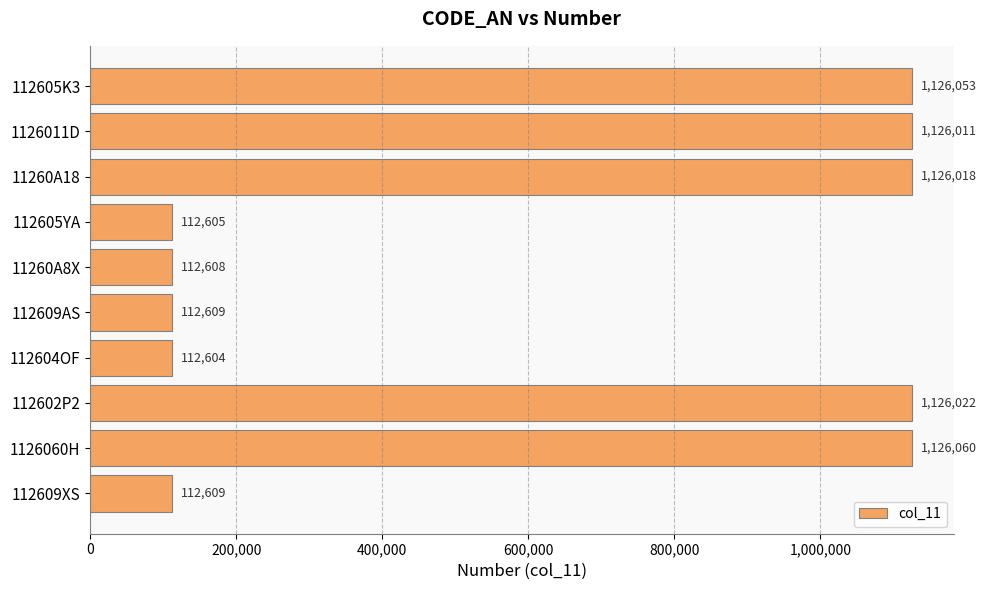

The chart shows a value of 148768 at 11260A8X. True or false?

False